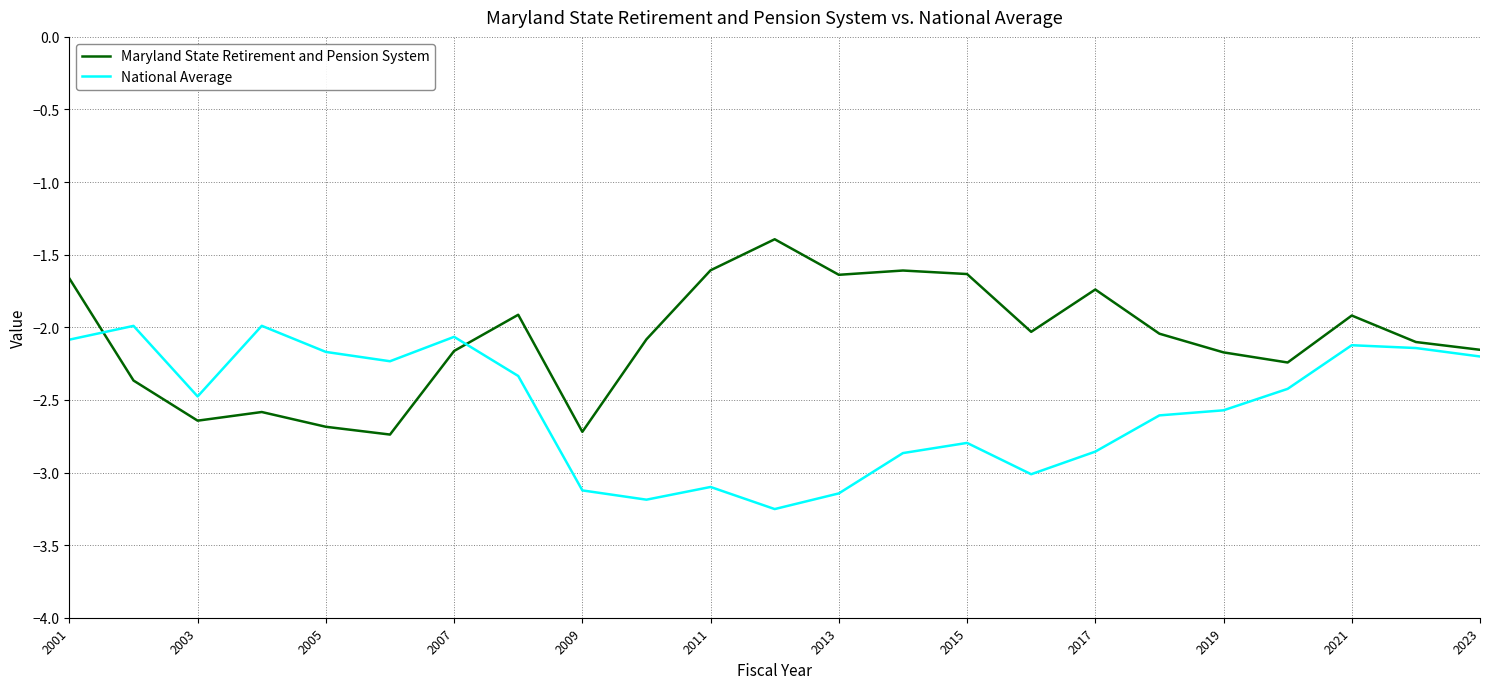

What is the greatest value displayed?

-1.4